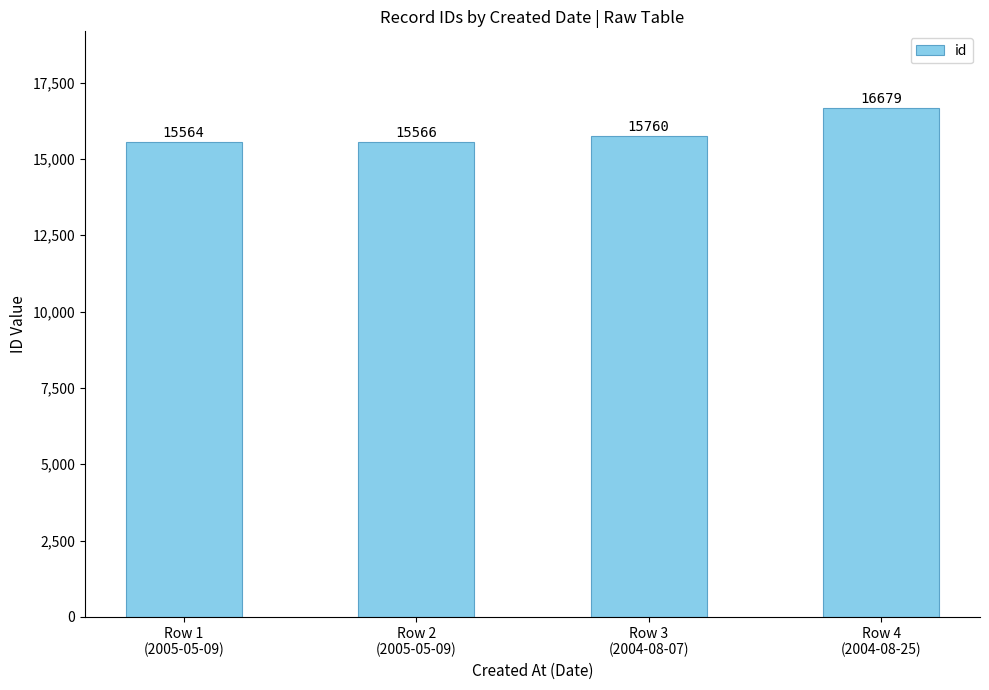

Which has a higher value, Row 4
(2004-08-25) or Row 1
(2005-05-09)?

Row 4
(2004-08-25)